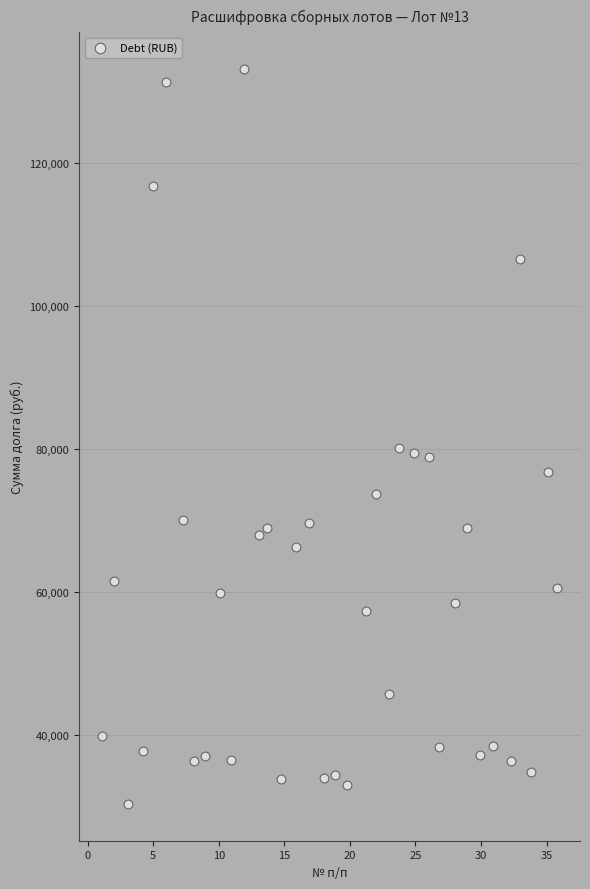

What is the range of X values (max minus min)?

34.7